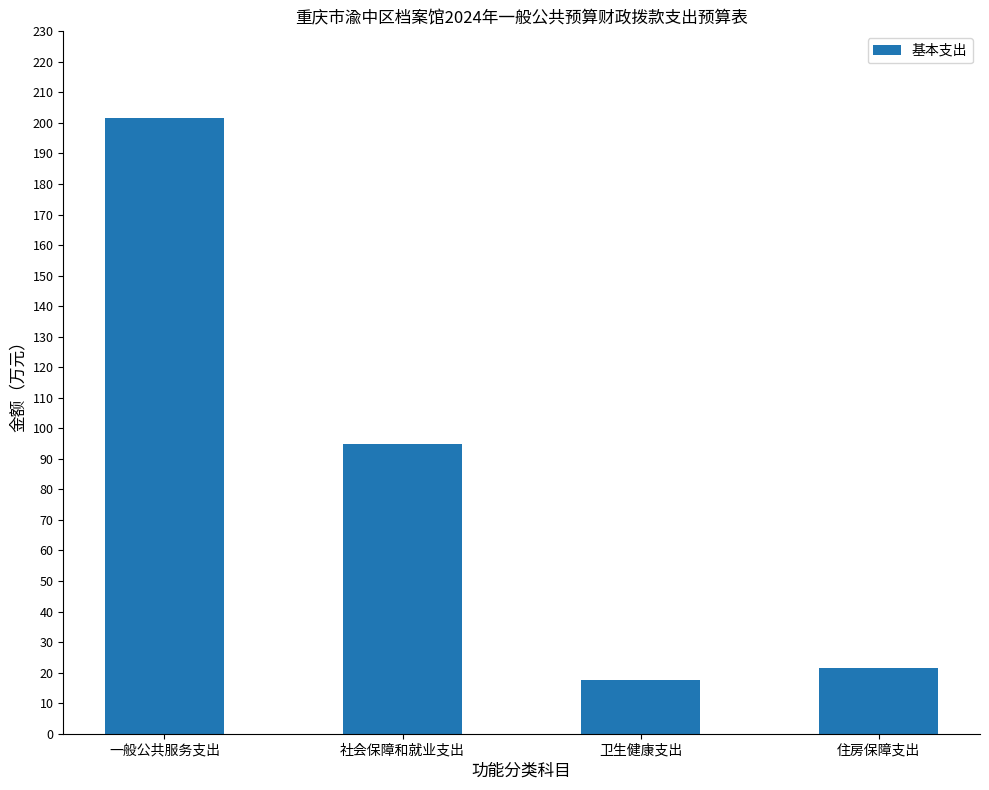

What is the greatest value displayed?

201.7